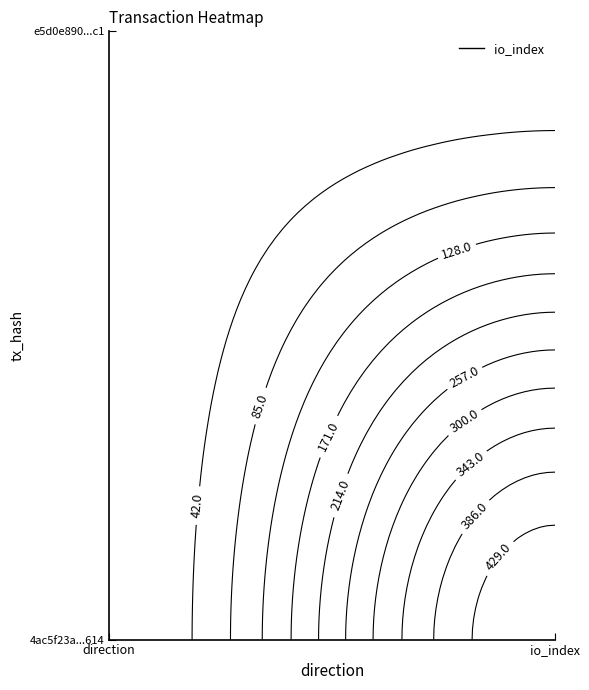

What is the maximum value shown in the chart?

472